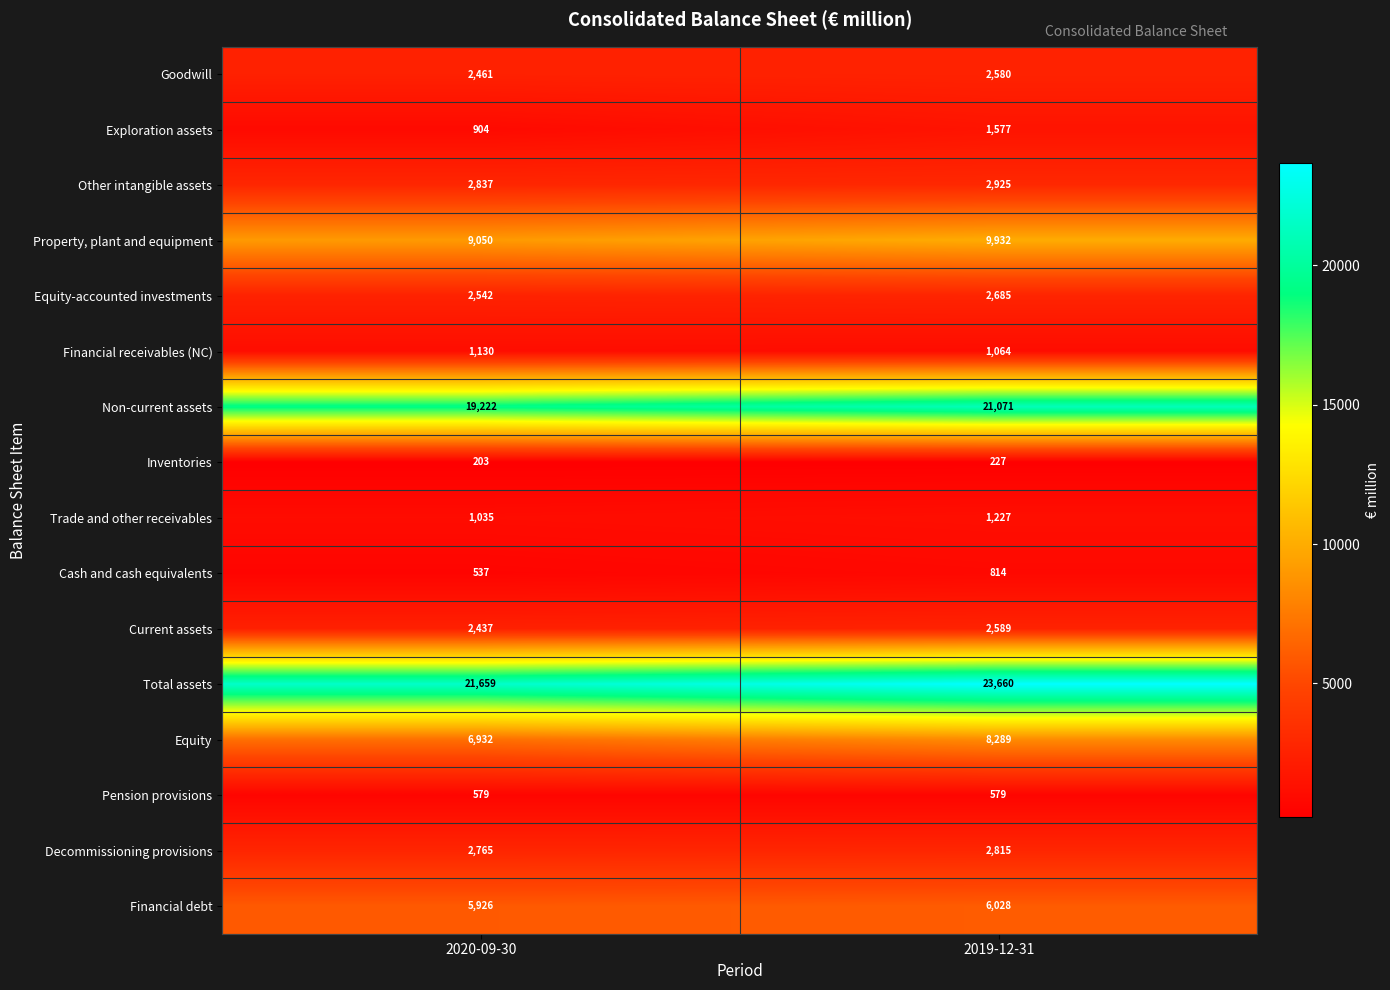

True or false: Inventories has a value of 299 at 2019-12-31.

False